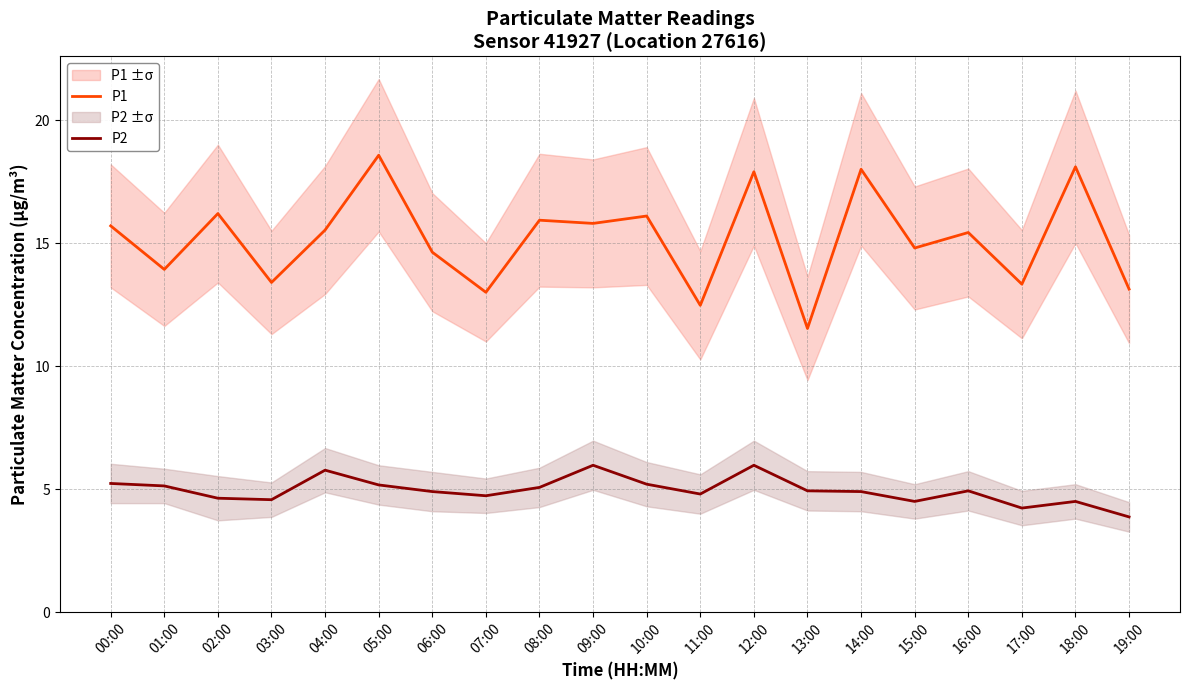

How many interior local peaks does the P1 series have?

8